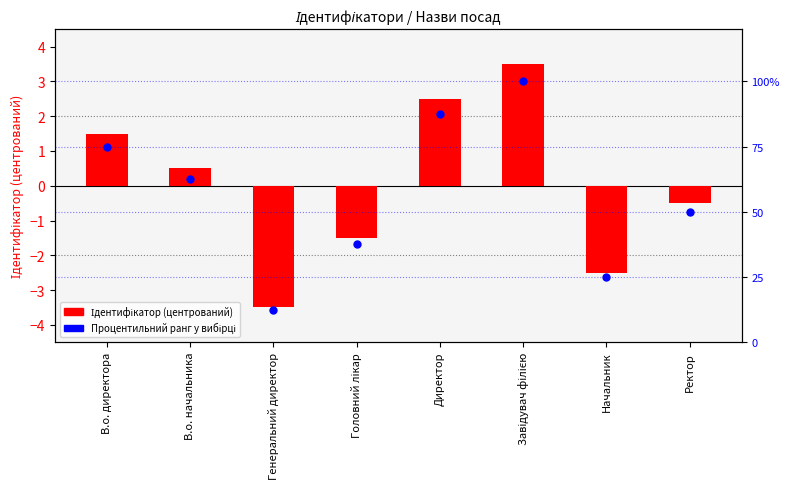

What are all the series names shown in the legend?

Ідентифікатор (центрований), Процентильний ранг у вибірці